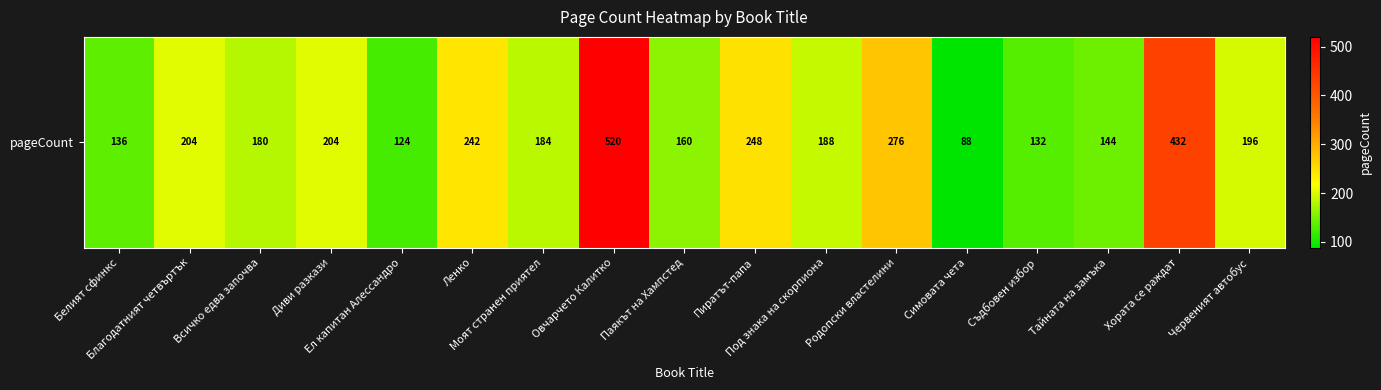

How many values exceed 188?

8